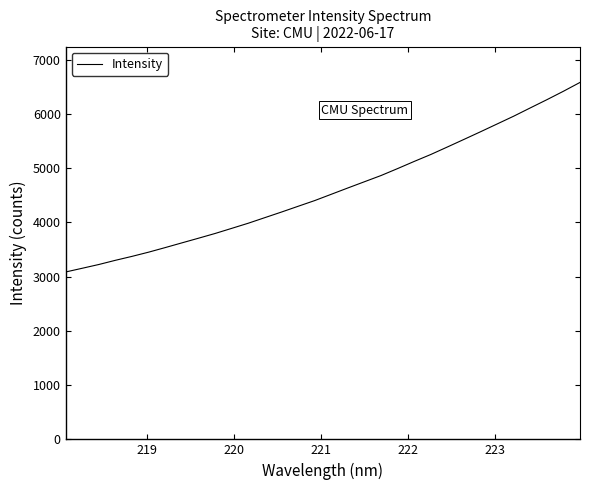

What is the minimum value shown in the chart?

3086.4